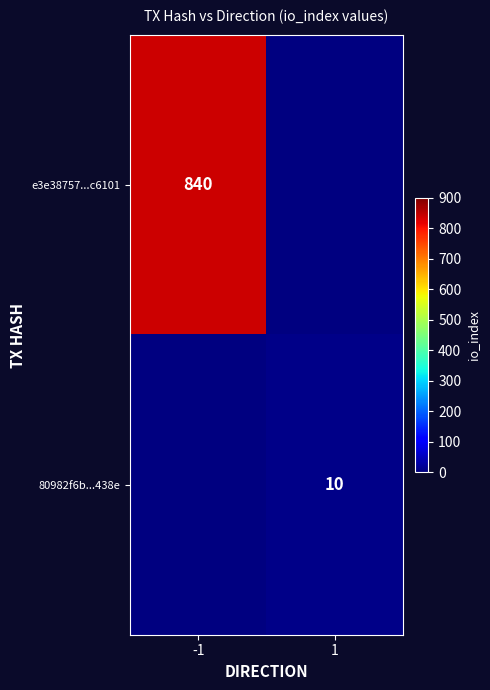

What is the greatest value displayed?

840.0